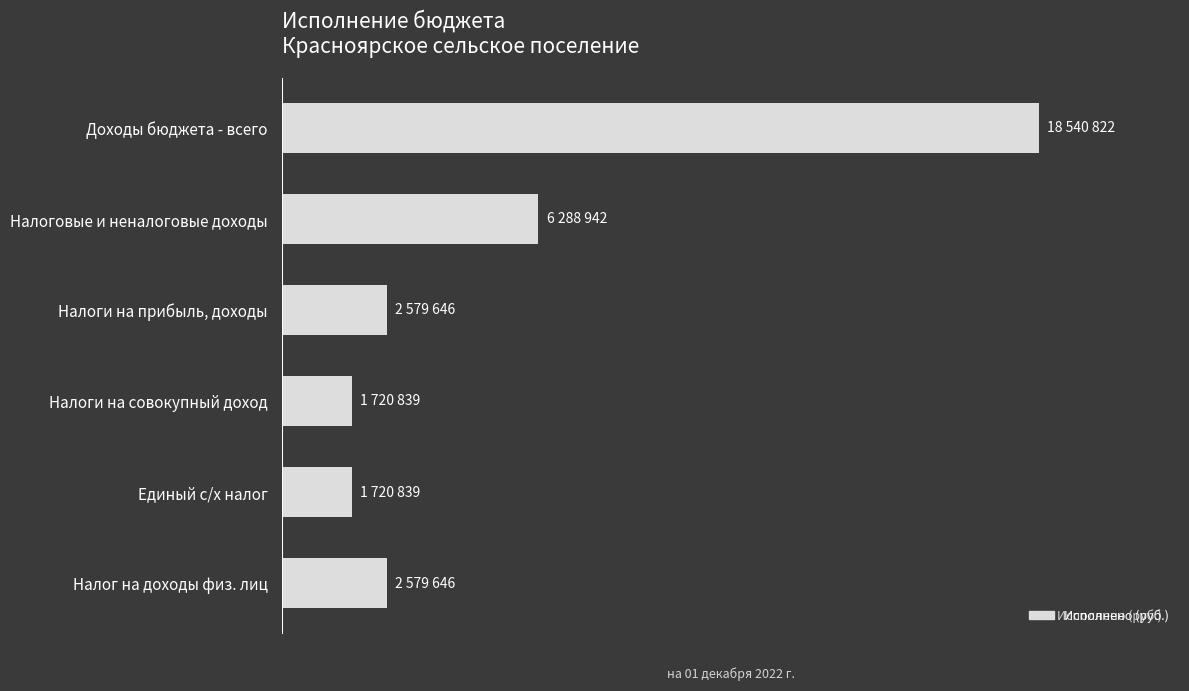

Does the chart contain any negative values?

No